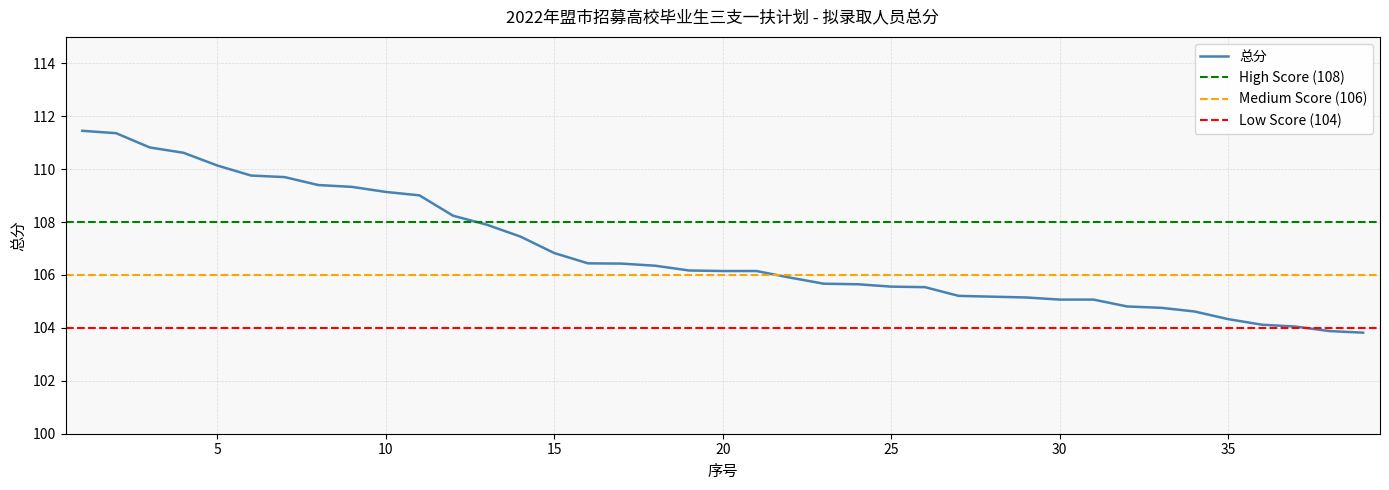

What is the change in value from 5 to 19?

-4.0